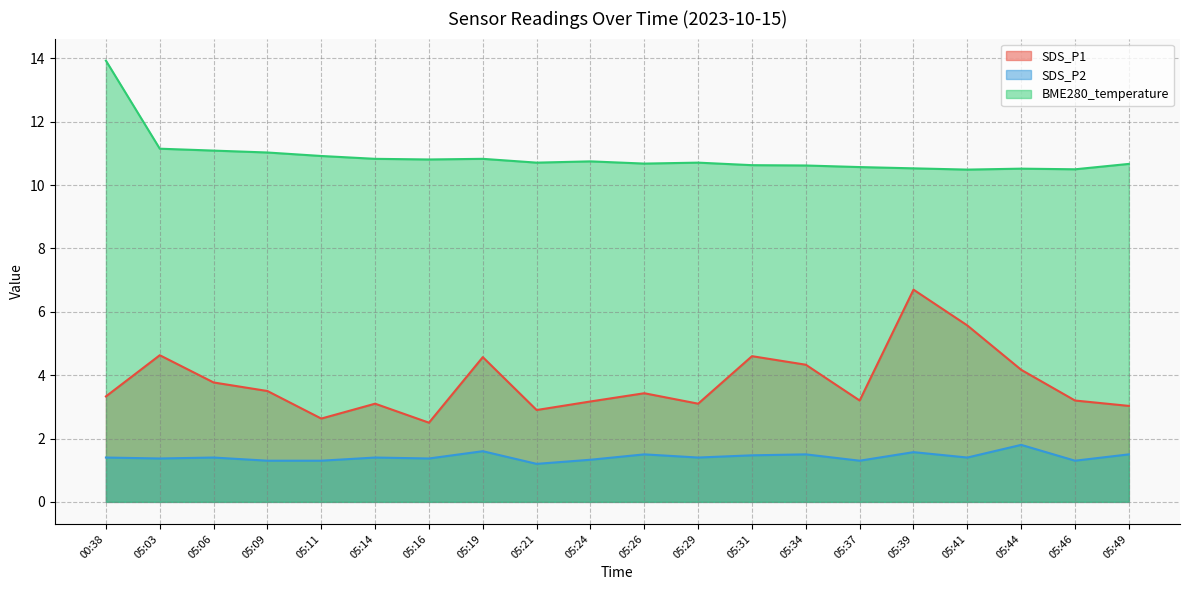

Where is BME280_temperature nearest to the value 12?

05:03